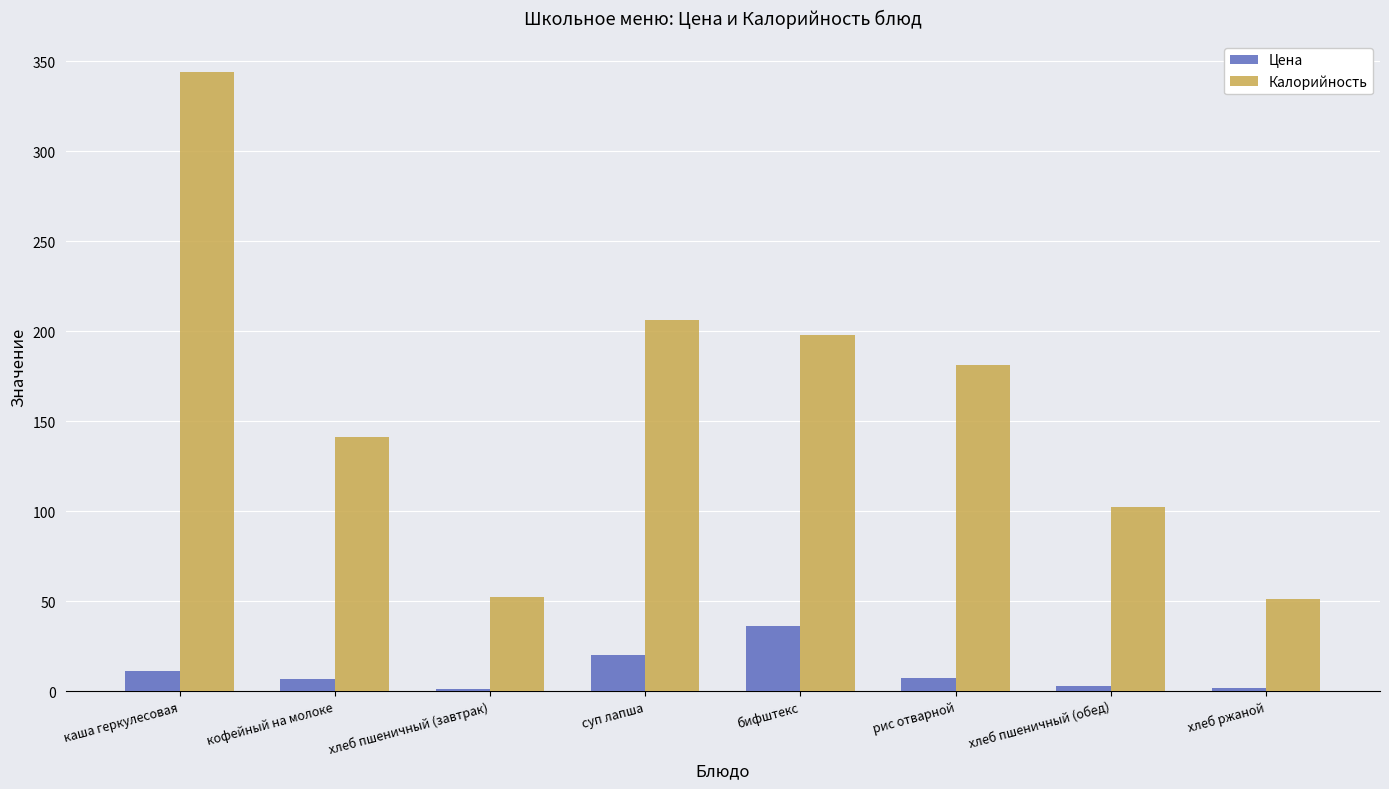

What is the approximate value of Цена at каша геркулесовая?

11.0